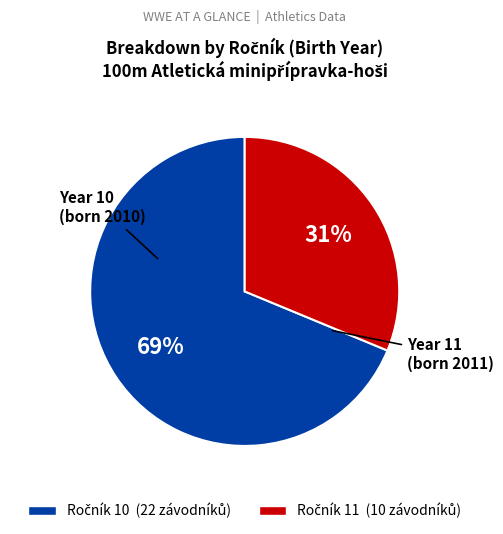

Is there any slice that represents more than half of the pie?

Yes